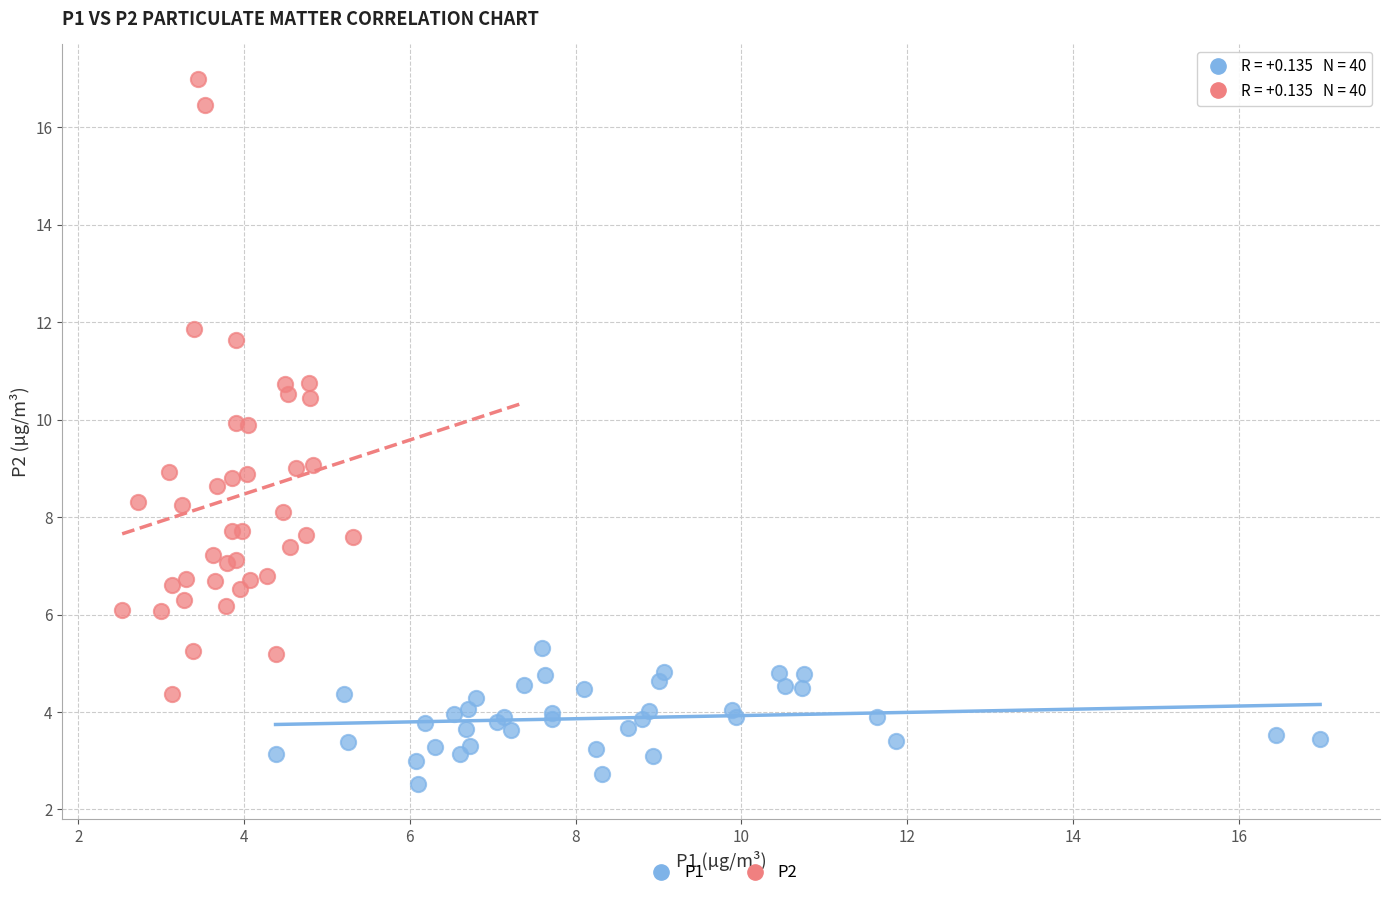

Which series has the largest Y range (max minus min)?

P2